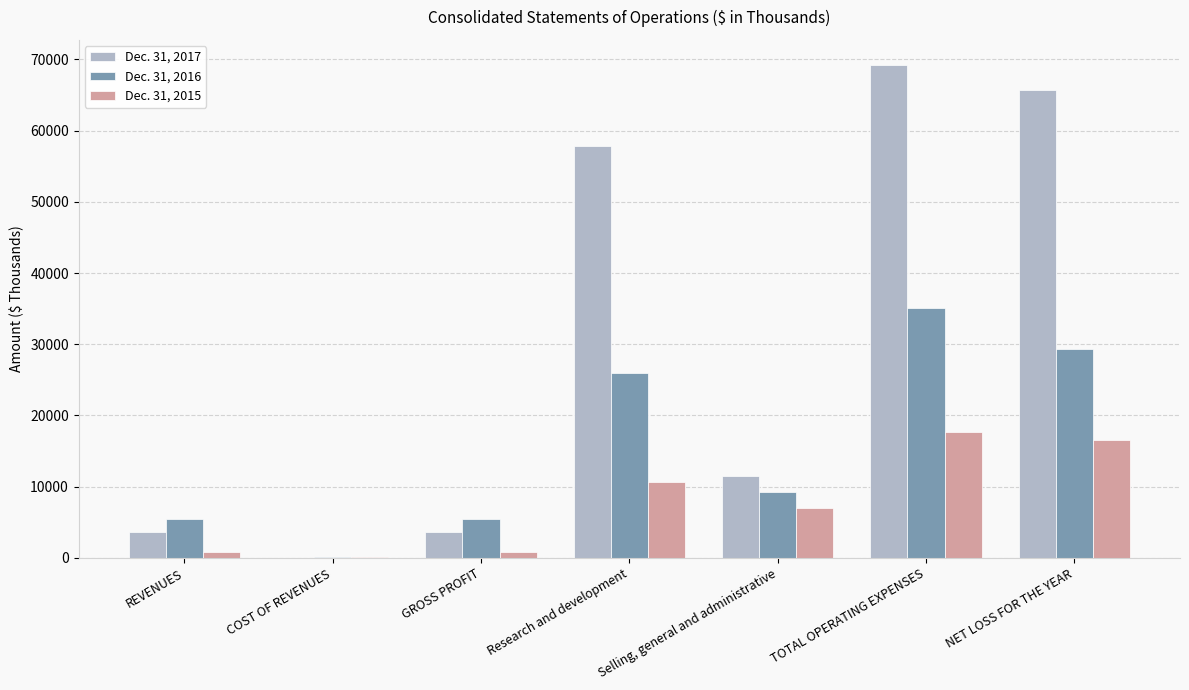

The Dec. 31, 2016 series shows 5468 at GROSS PROFIT. True or false?

True